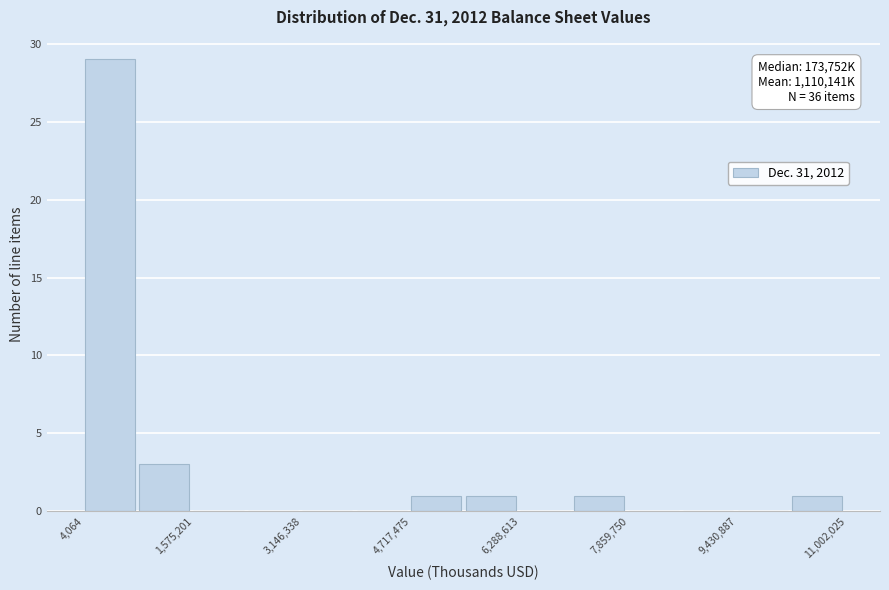

Read against the x-axis, roughly where is the centre of the tallest bar?

400000